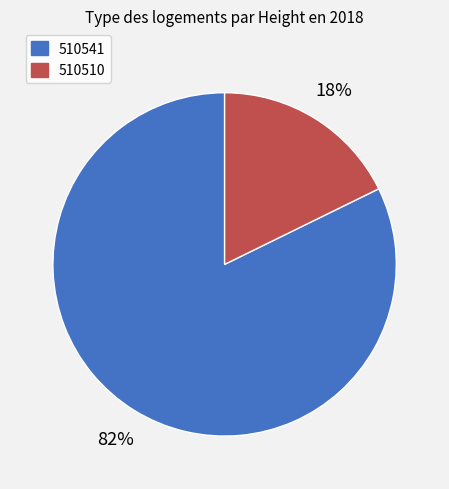

Does 510510 account for over 50% of the chart?

No